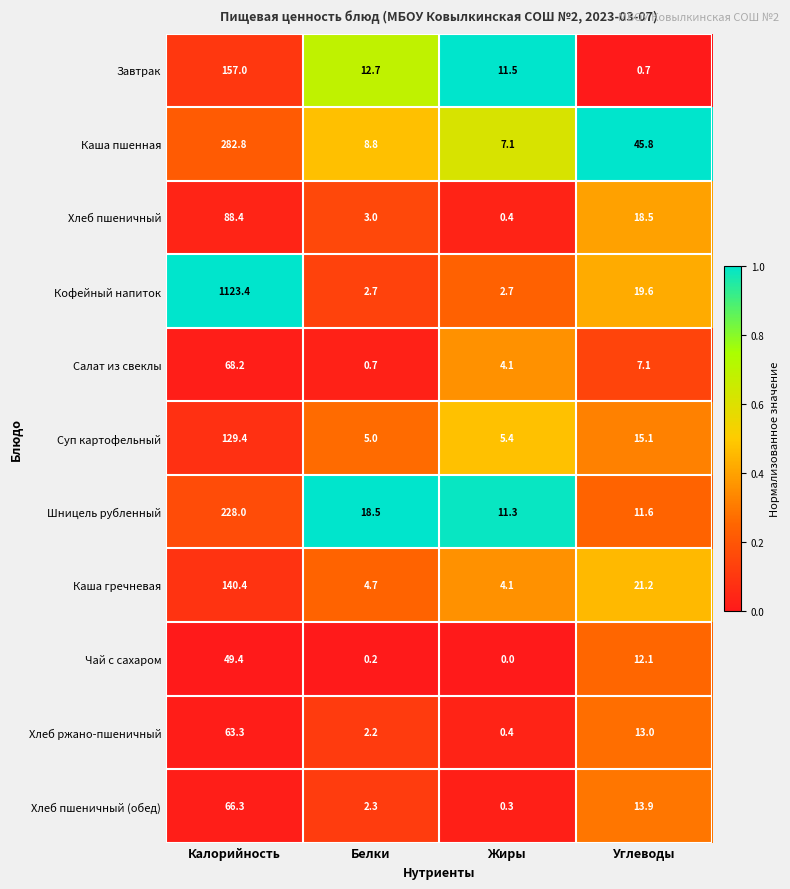

What is the greatest value displayed?

1123.4